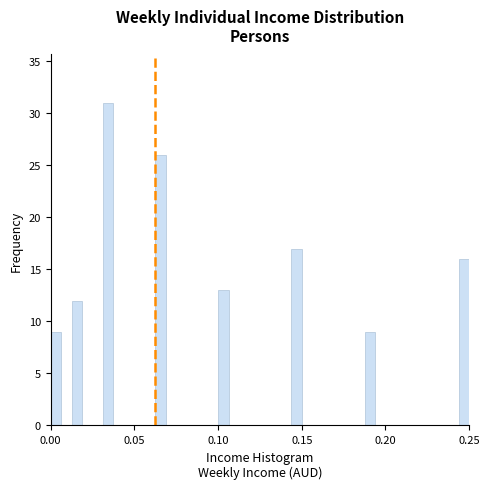

Read against the x-axis, roughly where is the centre of the tallest bar?

0.035